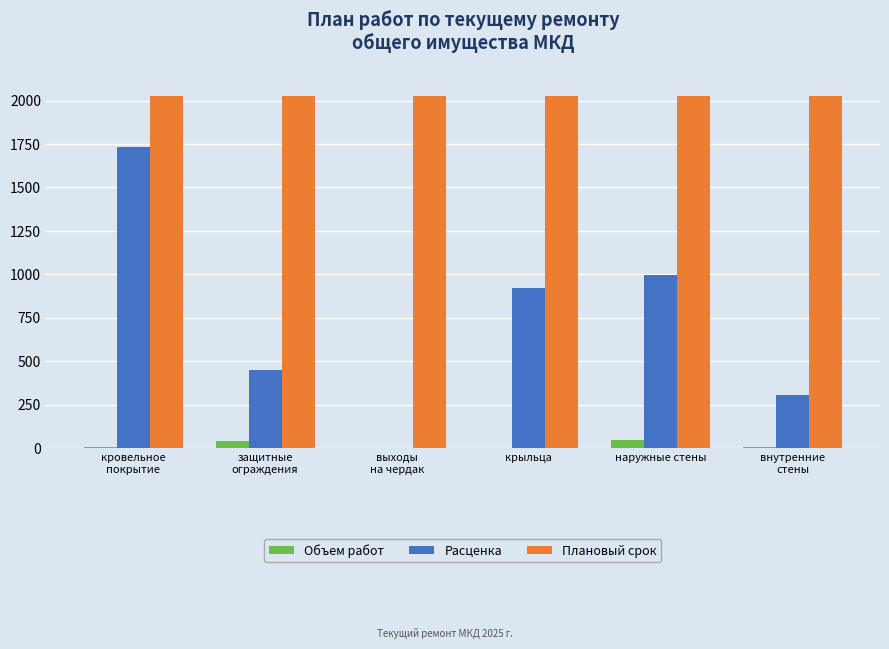

What is the highest value of the Расценка series?

1734.4